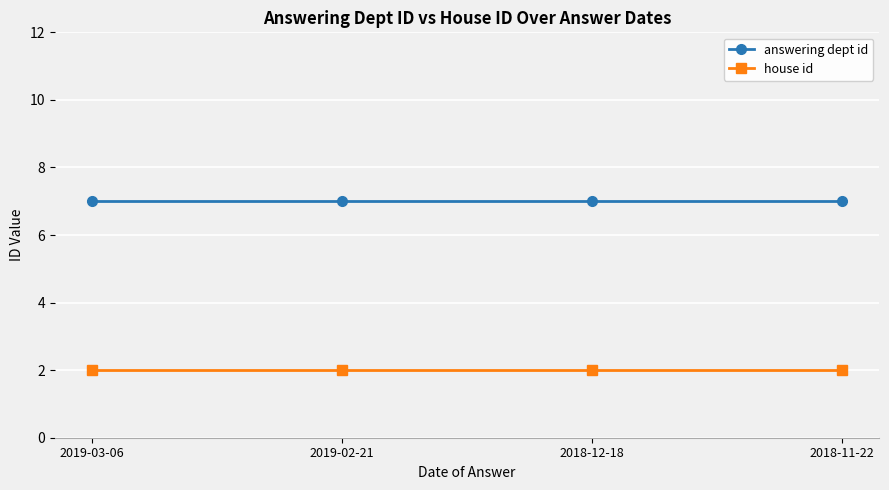

What is the average value of the answering dept id series?

7